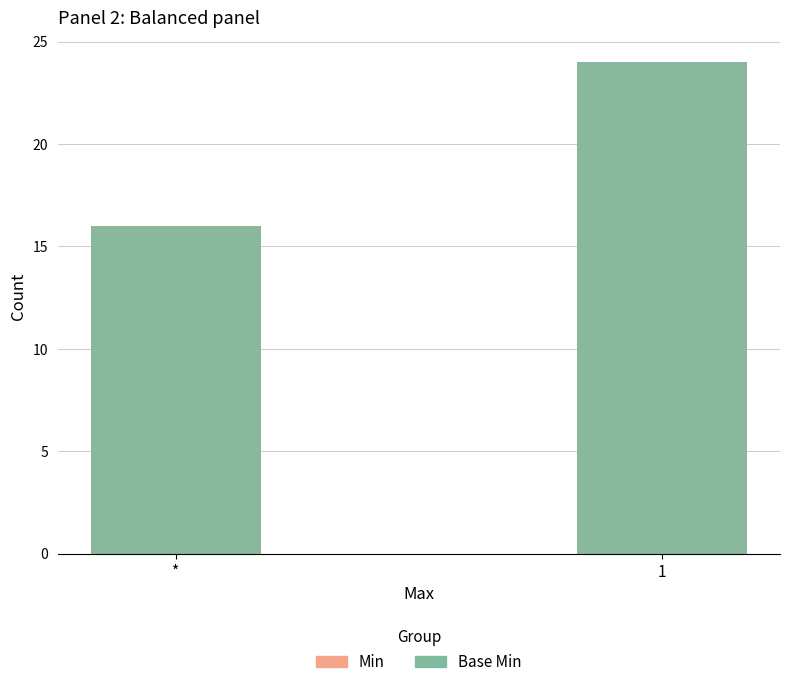

Which has a higher value, 1 or *?

1